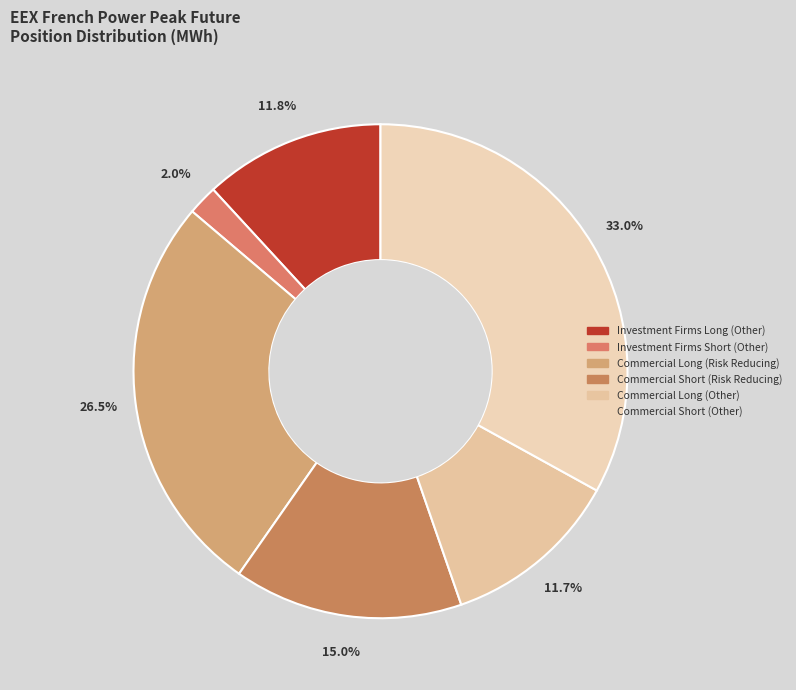

The Commercial Short (Risk Reducing) slice represents 26% of the pie. True or false?

False